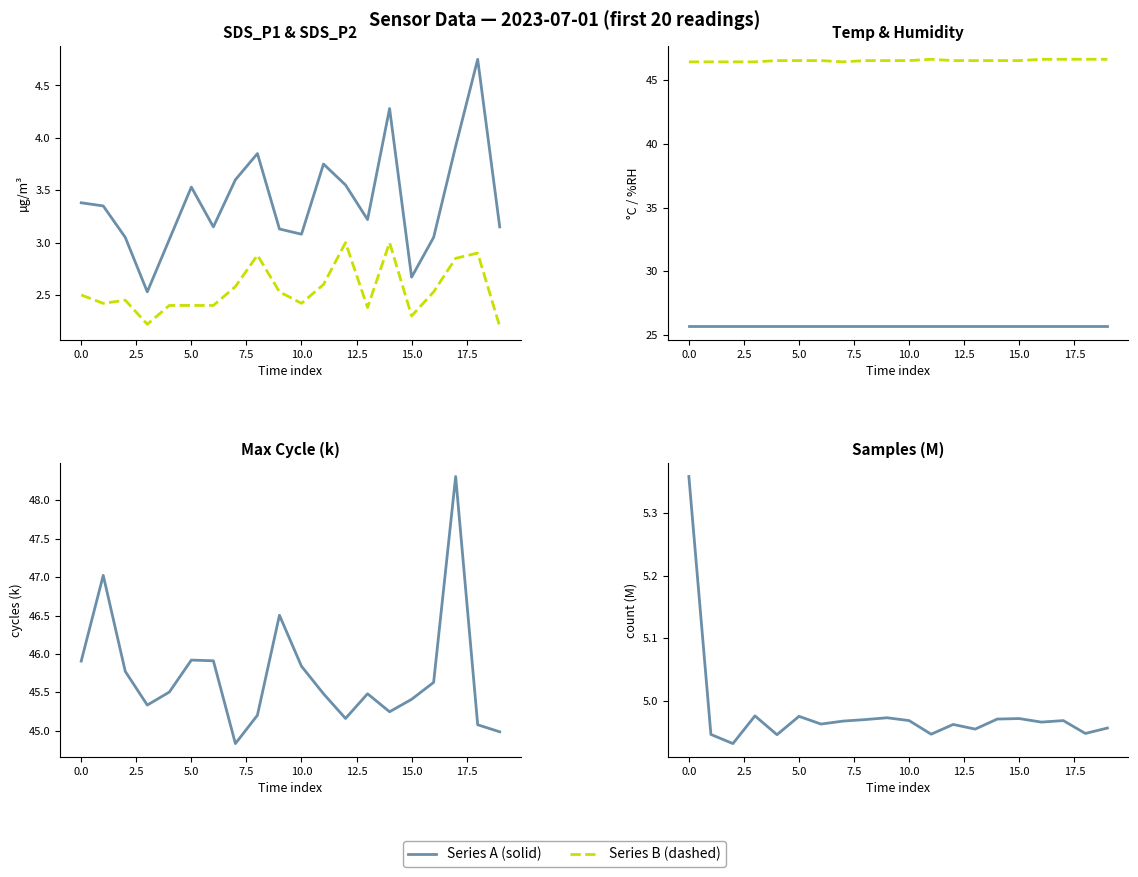

Which category has the highest value in the SDS_P1 series?

18